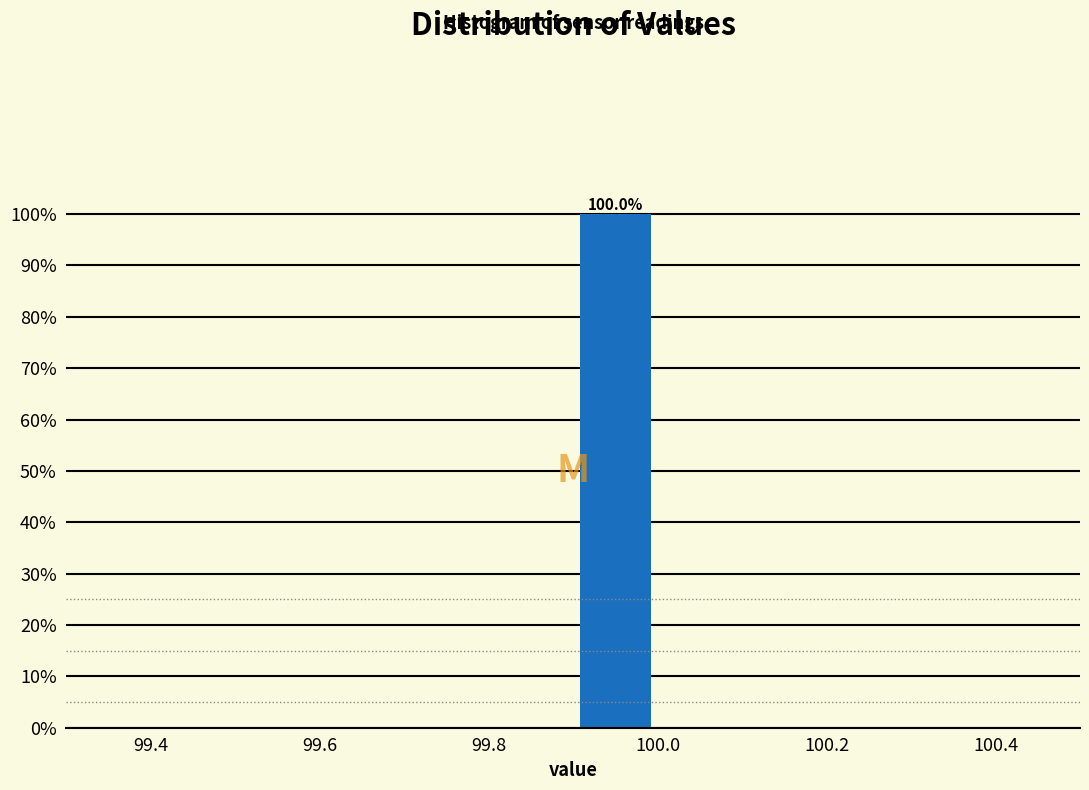

Over which range of the x-axis is the bar tallest?

99.9 to 100.0